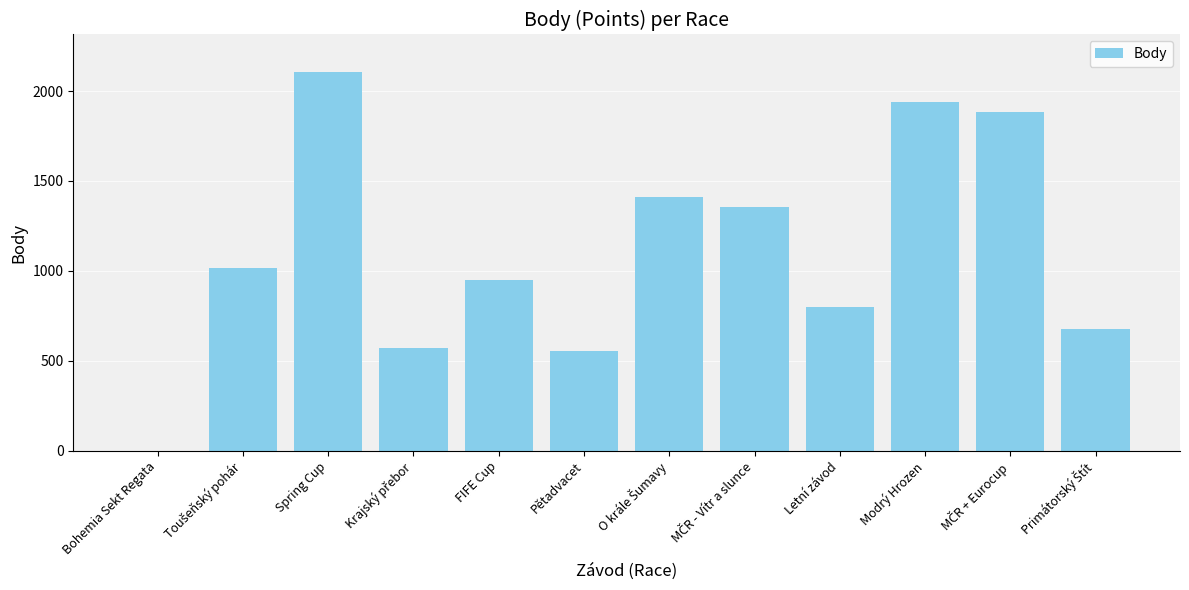

Does the chart contain stacked bars?

No